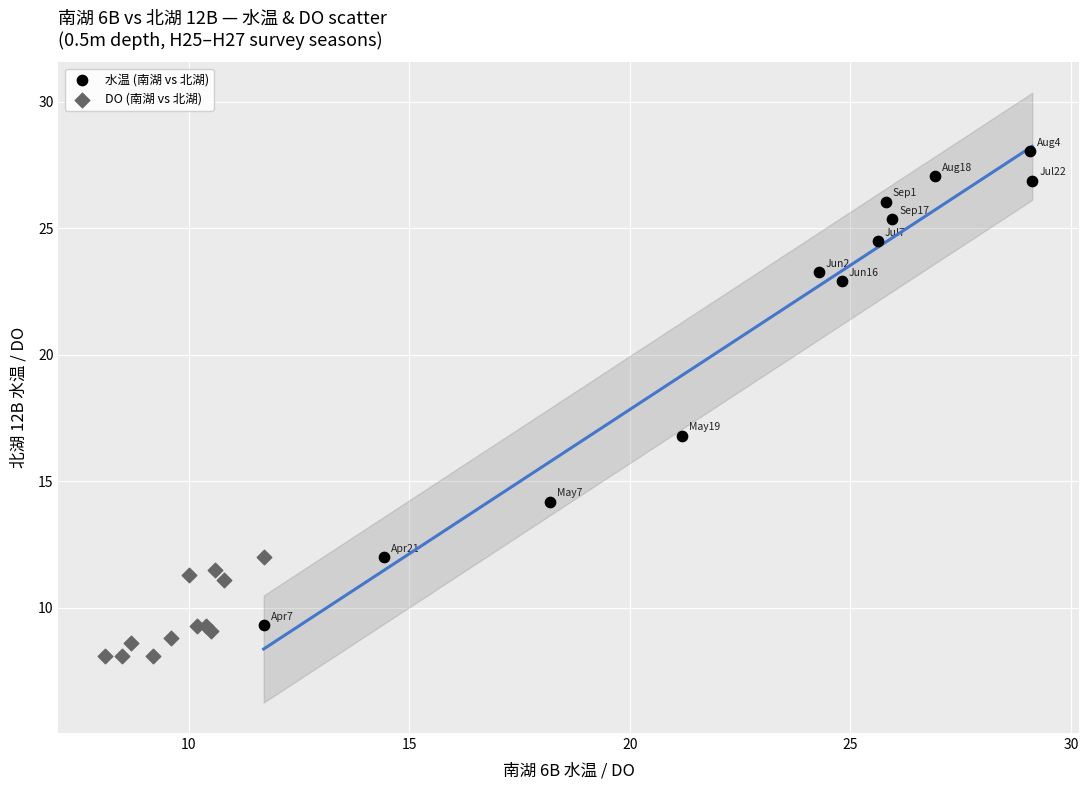

Which series has the widest spread of Y values?

水温 (南湖 vs 北湖)